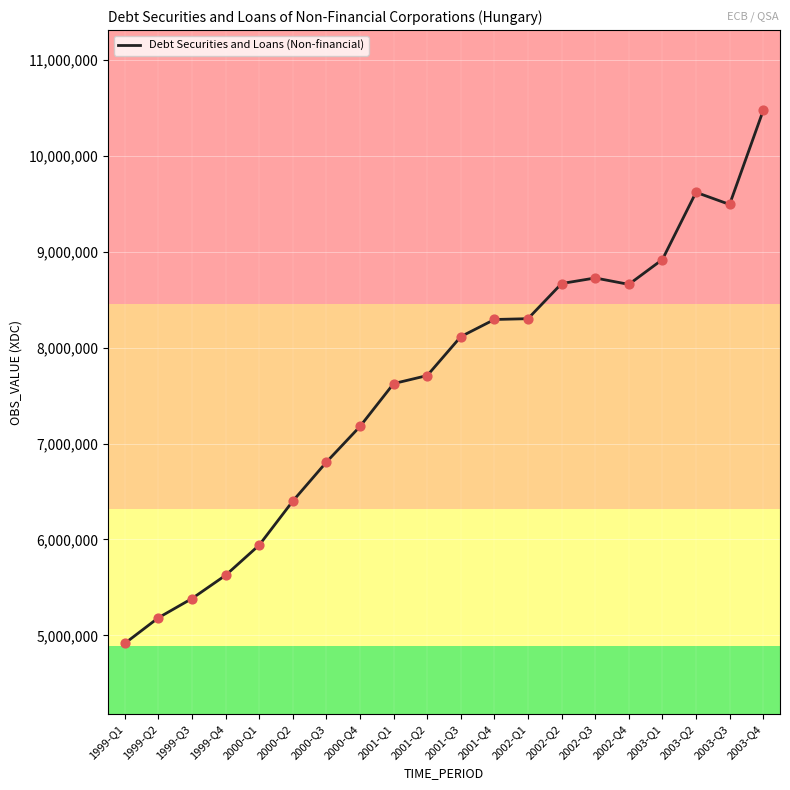

What is the change in value from 2001-Q3 to 2003-Q2?

+1503666